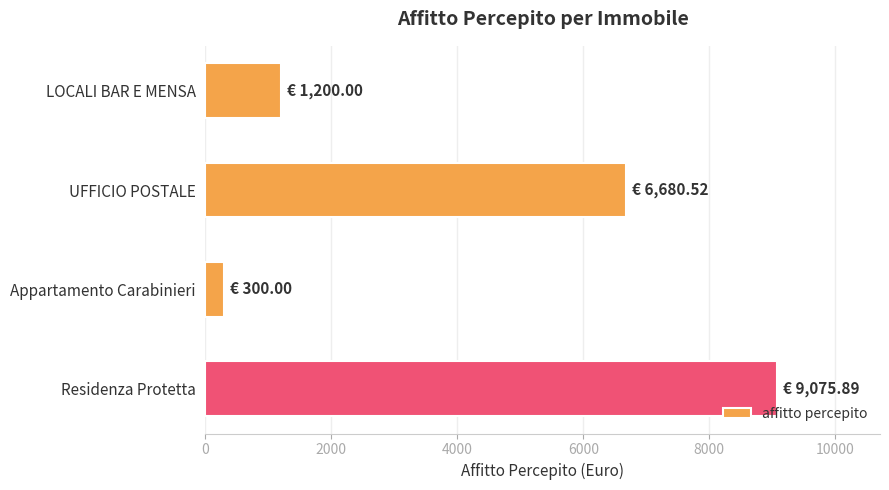

Rank the categories by value from highest to lowest.

Residenza Protetta, UFFICIO POSTALE, LOCALI BAR E MENSA, Appartamento Carabinieri